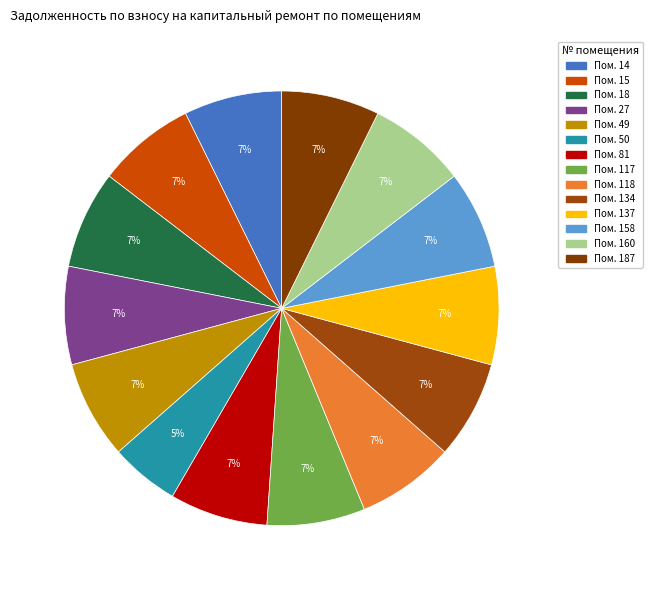

Which slice is the smallest?

50